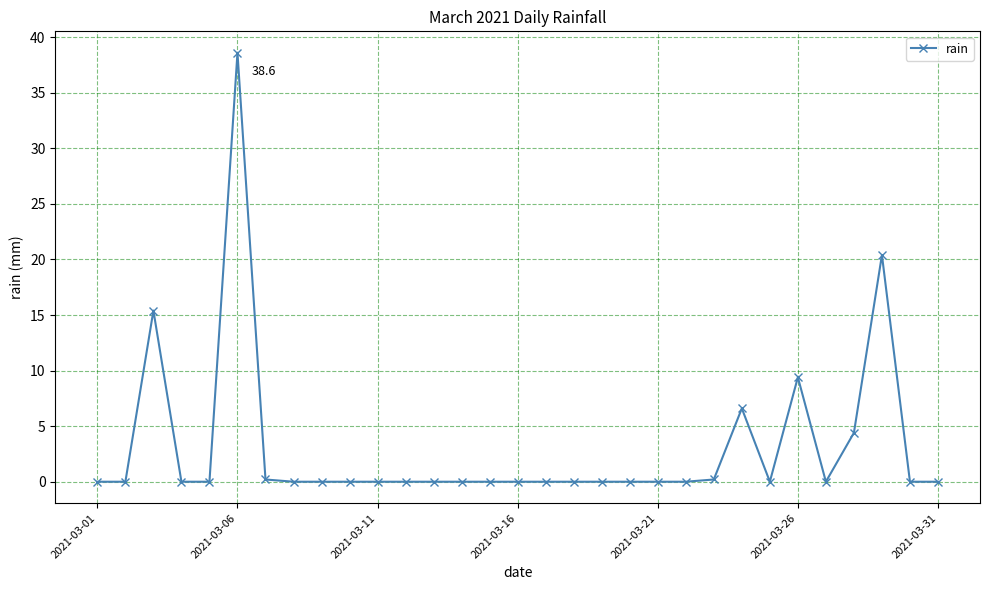

How many lines are shown in the chart?

1